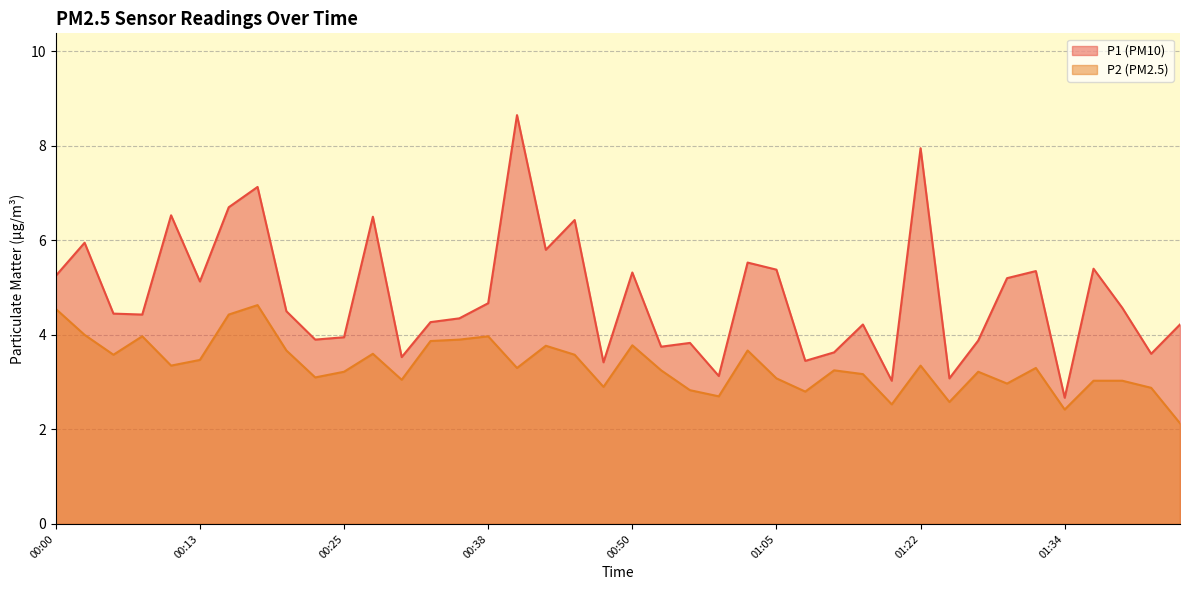

What is the total value across all series at 01:17?

7.4